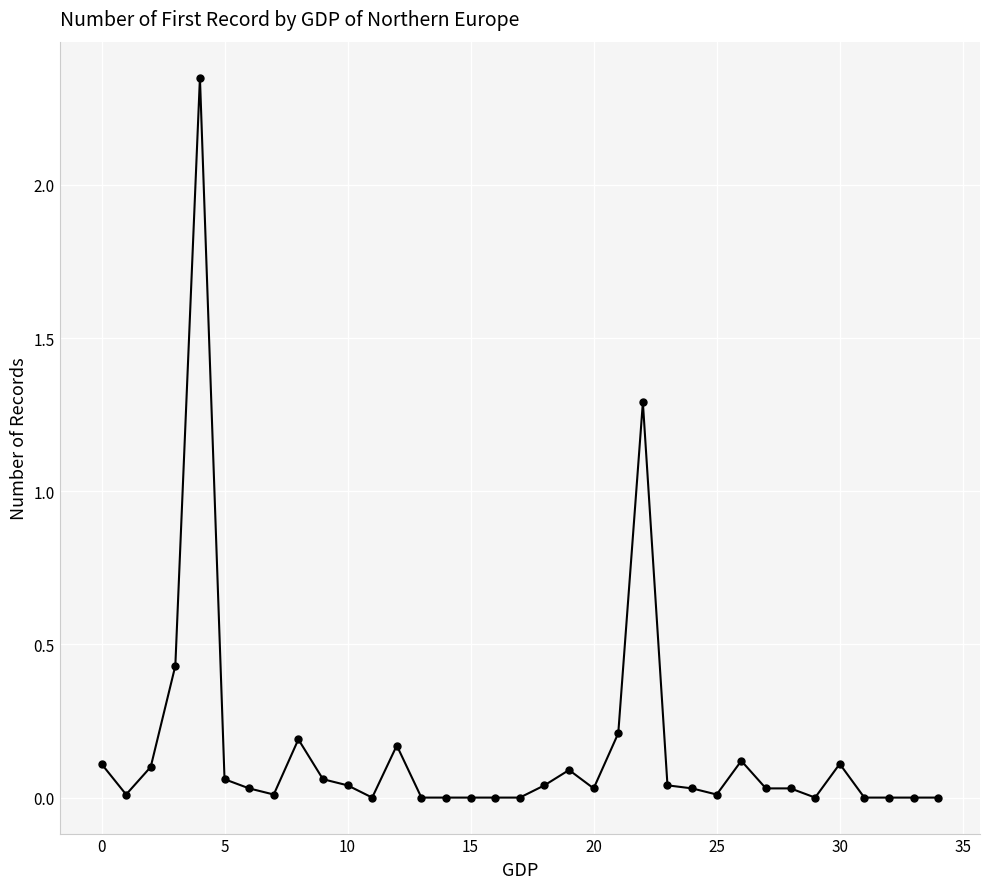

What is the difference between the second highest and minimum values?

1.3